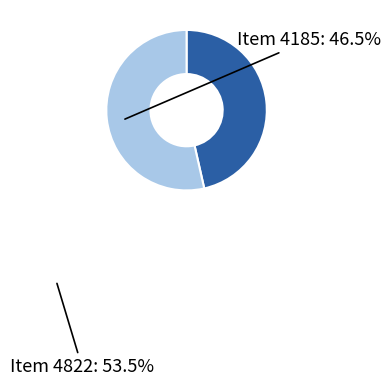

Is there a majority slice in this chart?

Yes